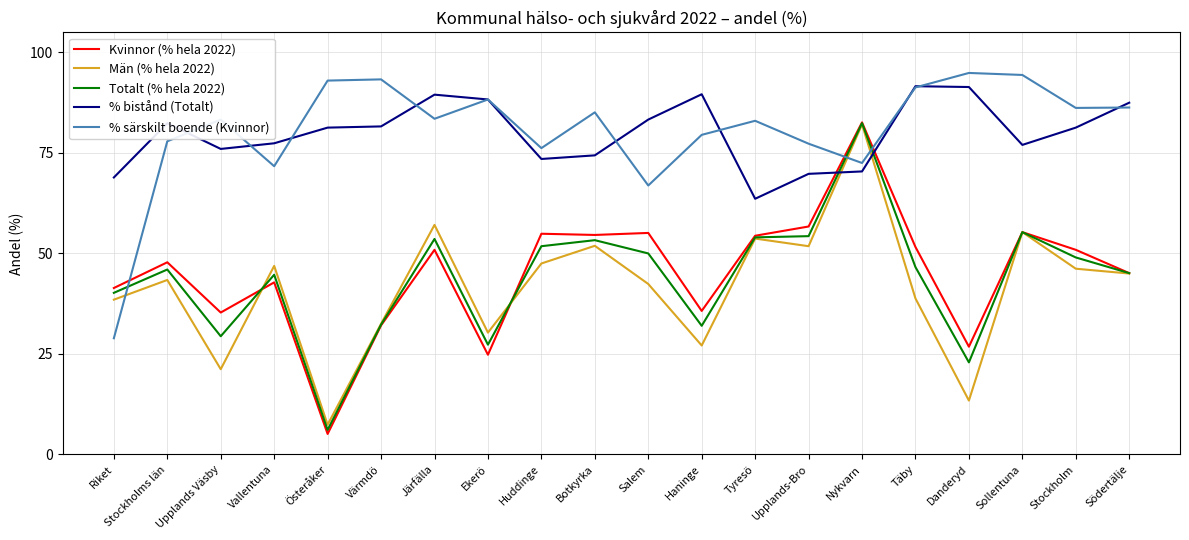

What position from the left is Botkyrka?

10